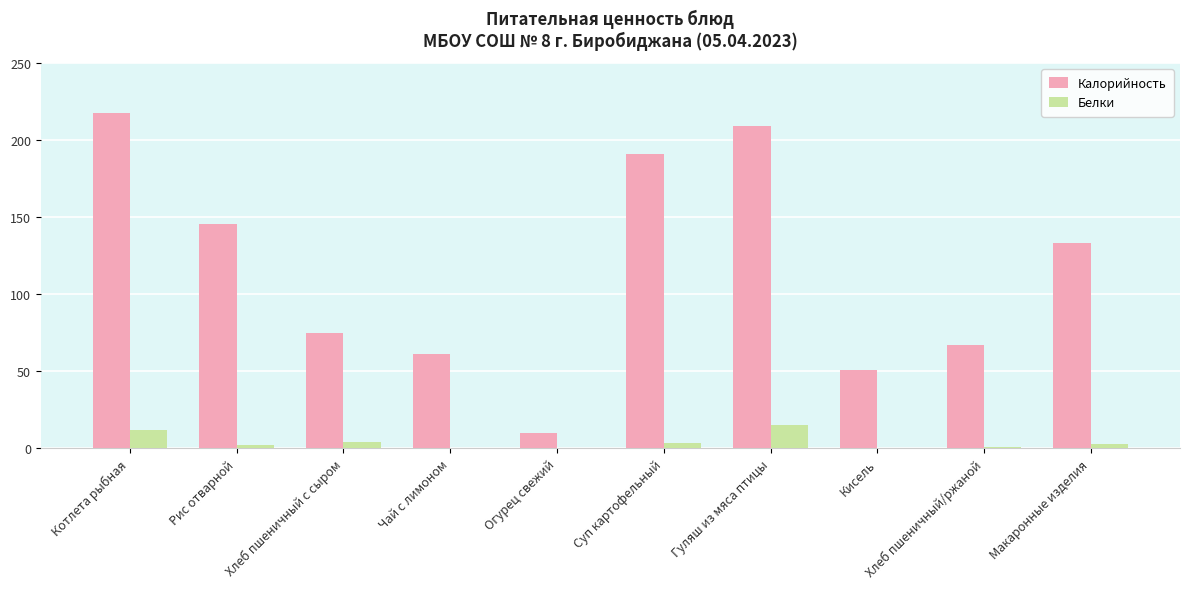

Is the value of Калорийность at Хлеб пшеничный с сыром greater than the value of Белки at Кисель?

Yes